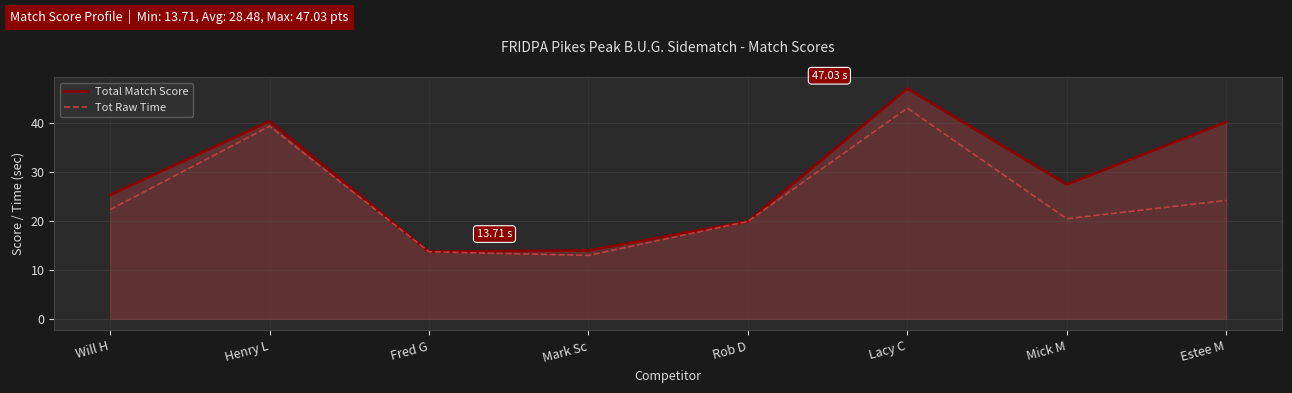

Which label corresponds to the largest value in the chart?

Lacy C